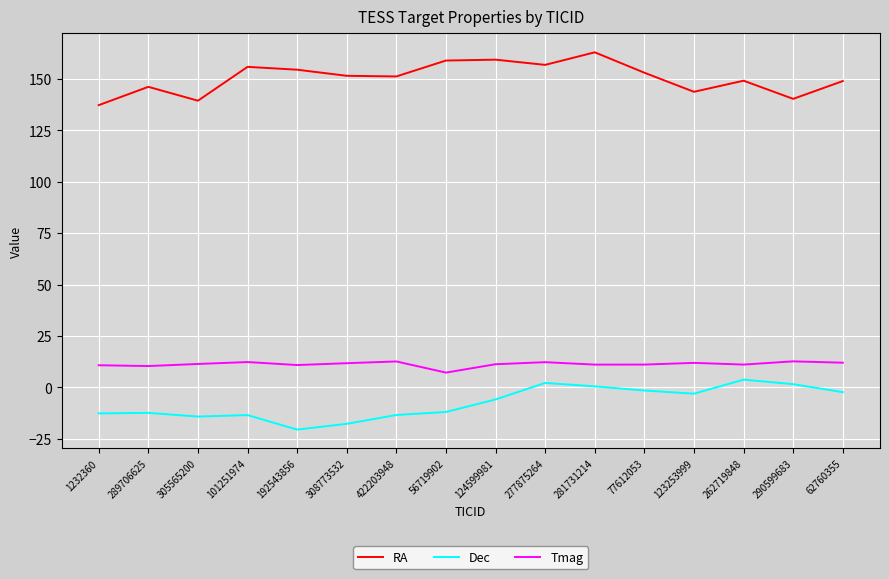

What is the difference between the second highest and minimum values in the RA series?

22.1